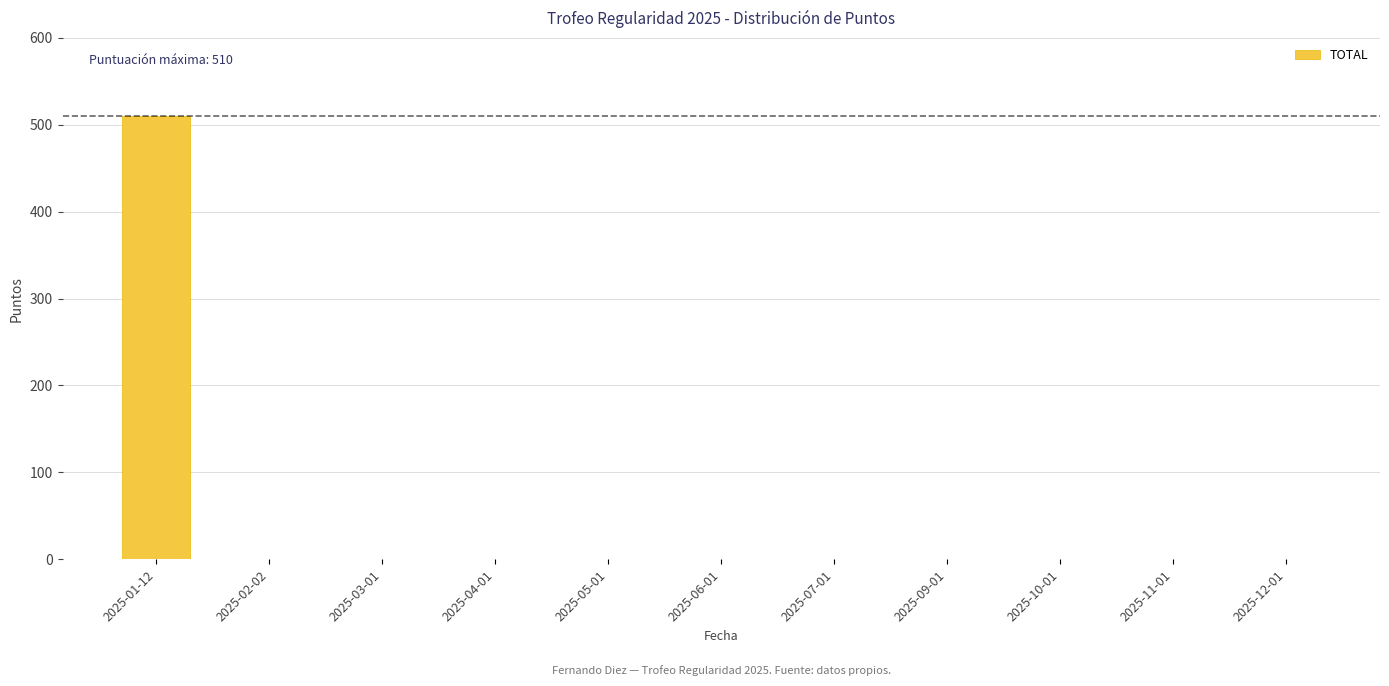

Reading left to right, what are all the values shown in this chart?

2025-01-12=510	2025-02-02=0	2025-03-01=0	2025-04-01=0	2025-05-01=0	2025-06-01=0	2025-07-01=0	2025-09-01=0	2025-10-01=0	2025-11-01=0	2025-12-01=0